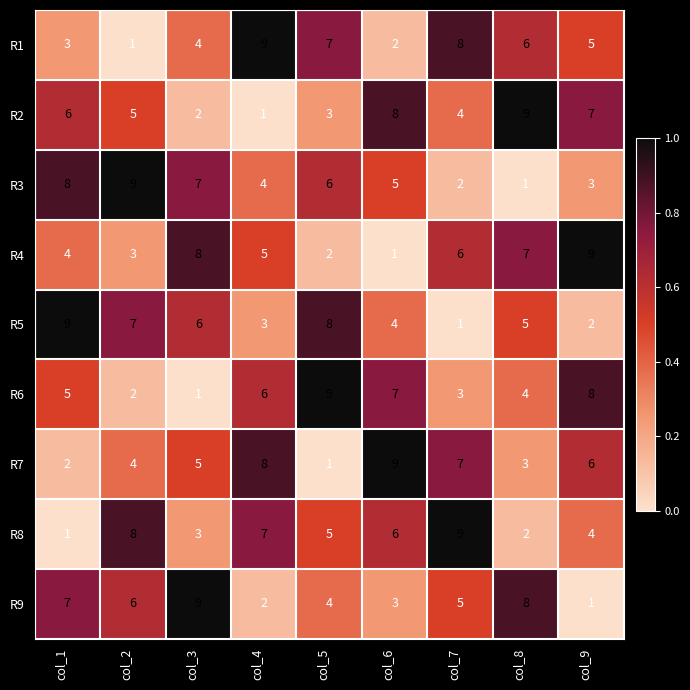

What is the spread (max minus min) of values at col_3?

8